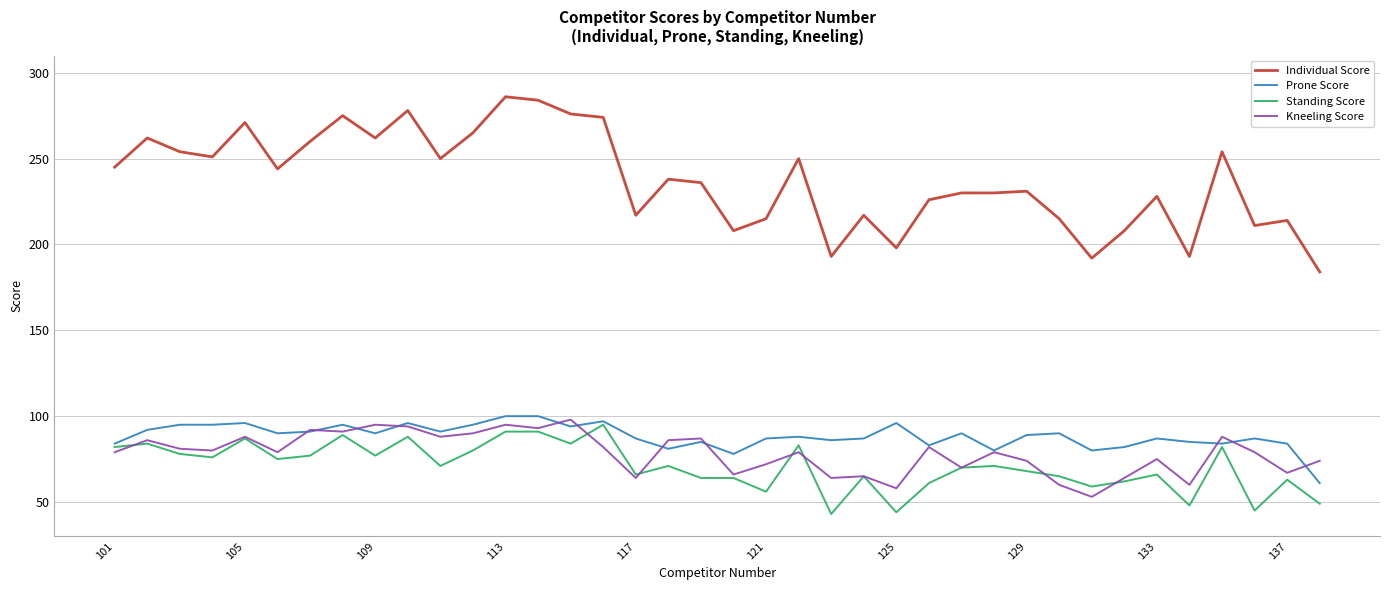

What is the smallest value displayed?

43